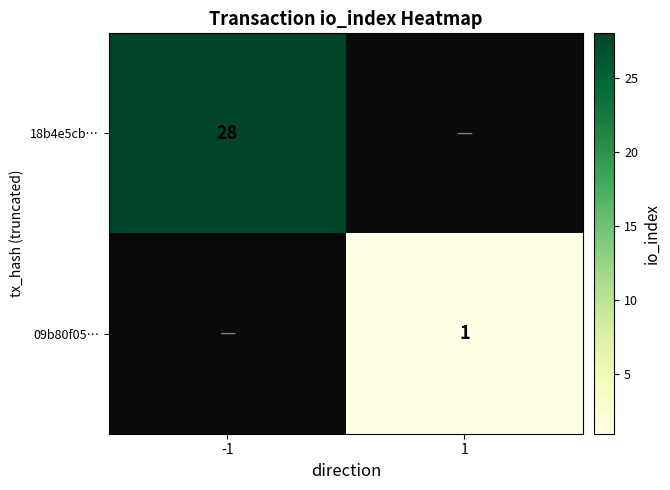

What is the greatest value displayed?

28.0